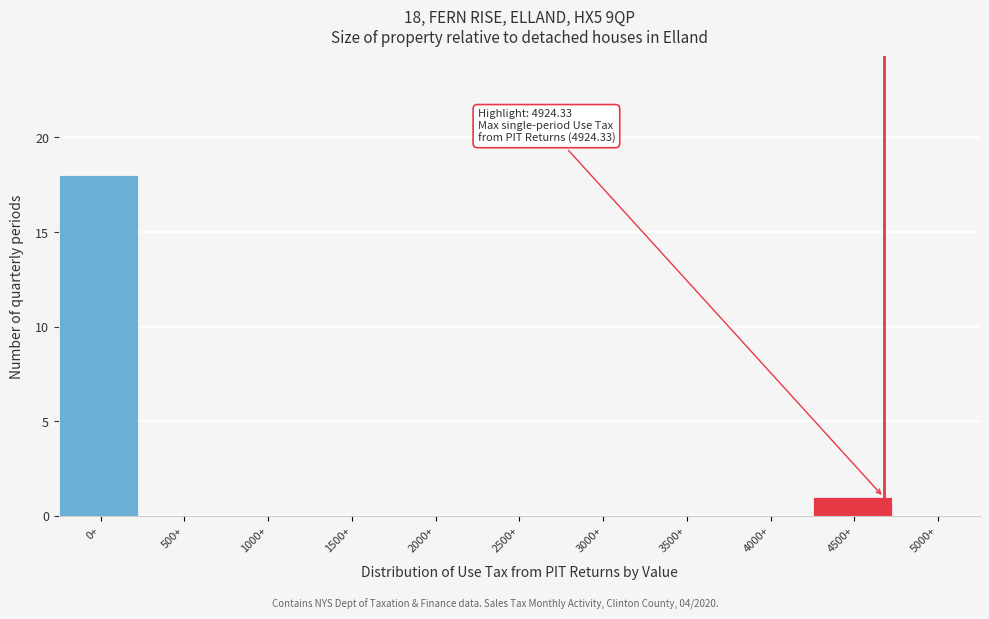

Reading left to right, what are all the values shown in this chart?

0+=18	500+=0	1000+=0	1500+=0	2000+=0	2500+=0	3000+=0	3500+=0	4000+=0	4500+=1	5000+=0